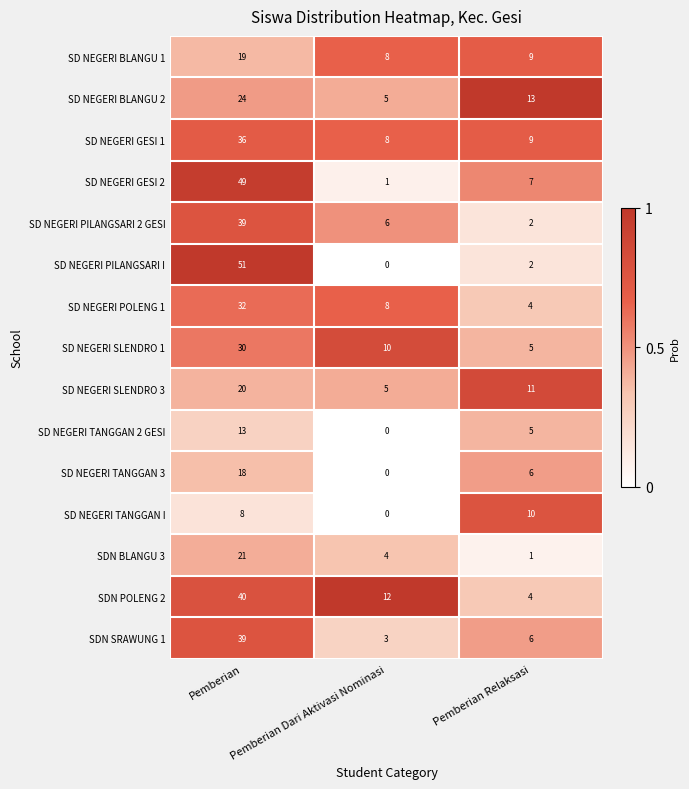

True or false: SD NEGERI BLANGU 2 has a value of 7 at Pemberian Dari Aktivasi Nominasi.

False